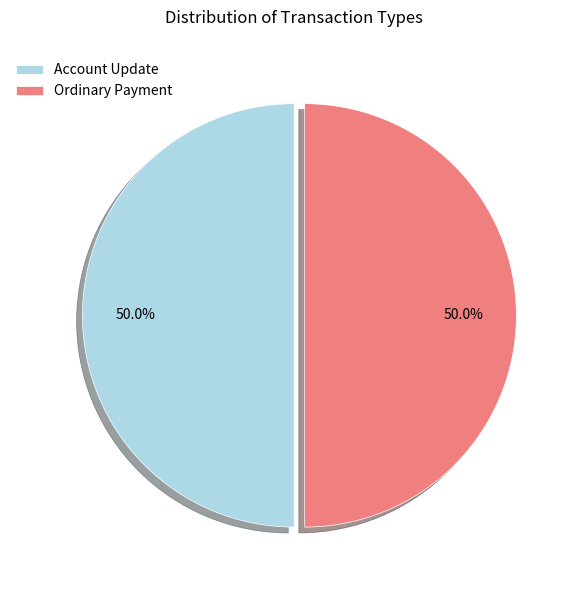

How many segments does this pie chart have?

2